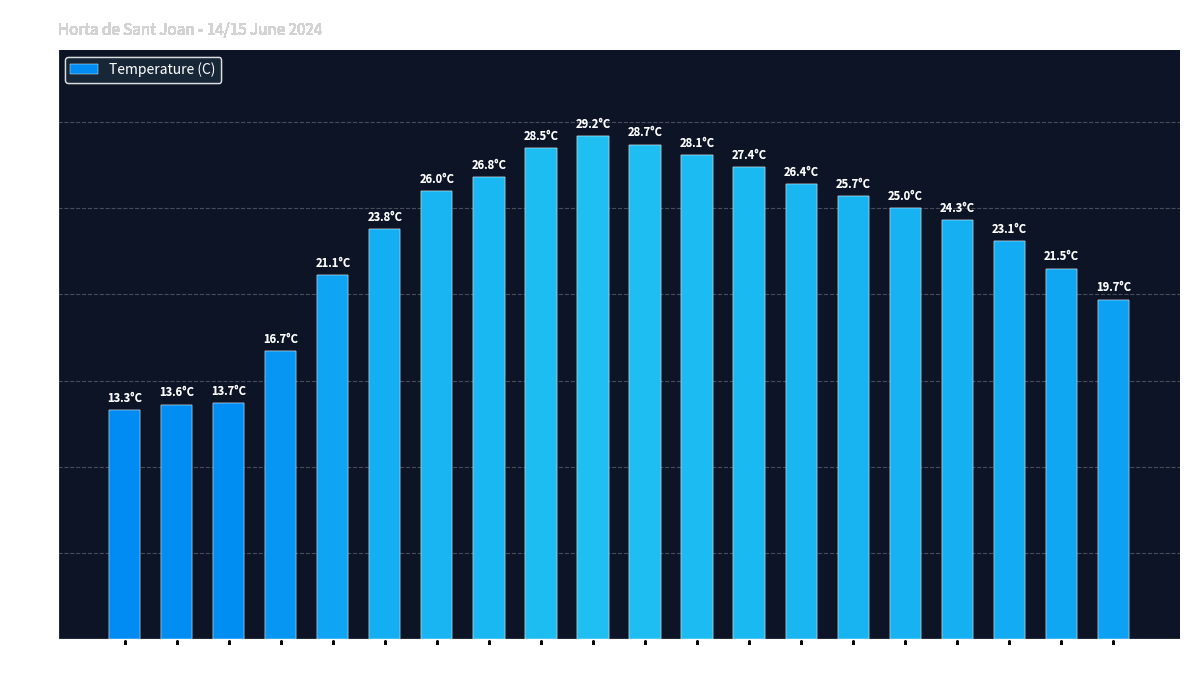

What position from the left is 09:00?

4